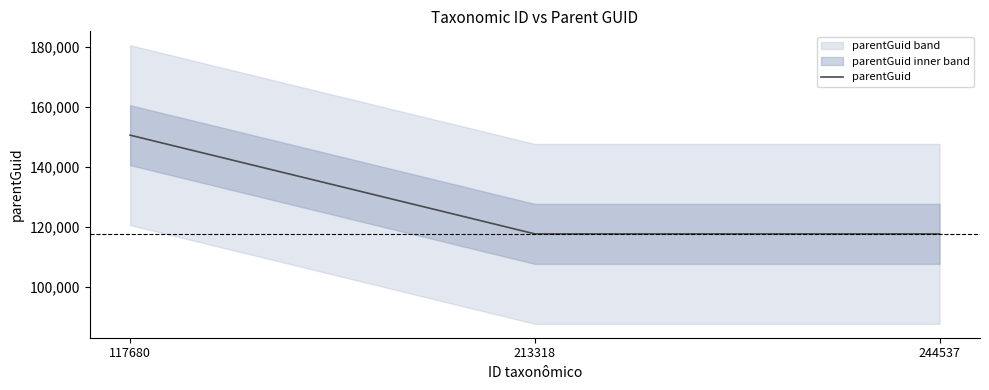

Does the chart have visible grid lines?

No